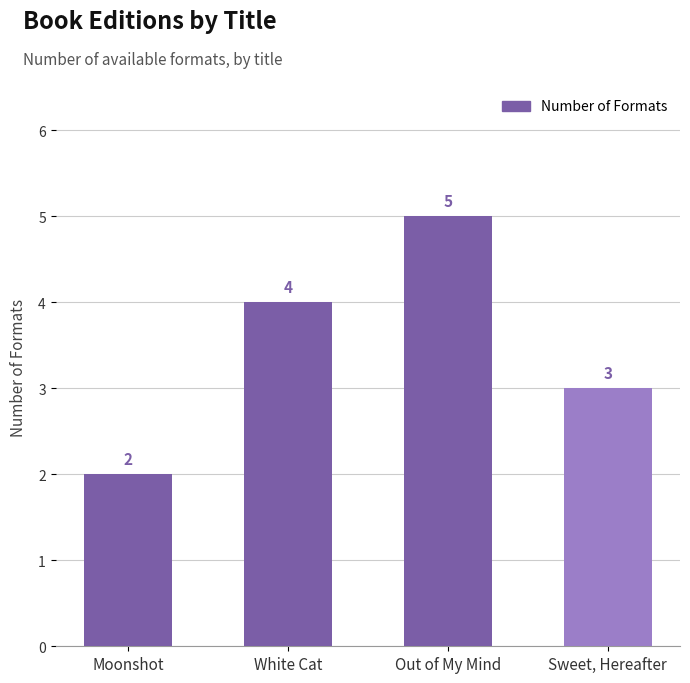

Does the chart contain any negative values?

No